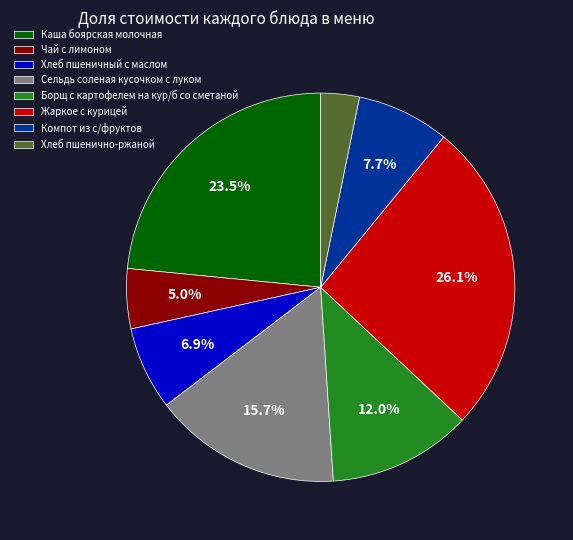

Combined, do Хлеб пшеничный с маслом and Хлеб пшенично-ржаной account for over 50%?

No